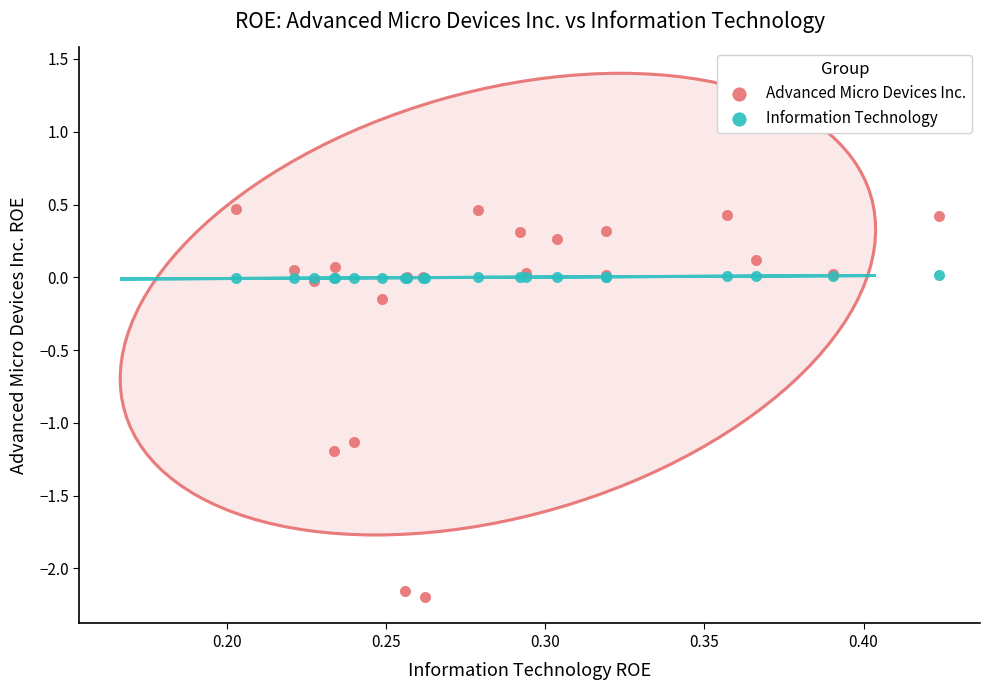

Which series has the largest Y range (max minus min)?

Advanced Micro Devices Inc.